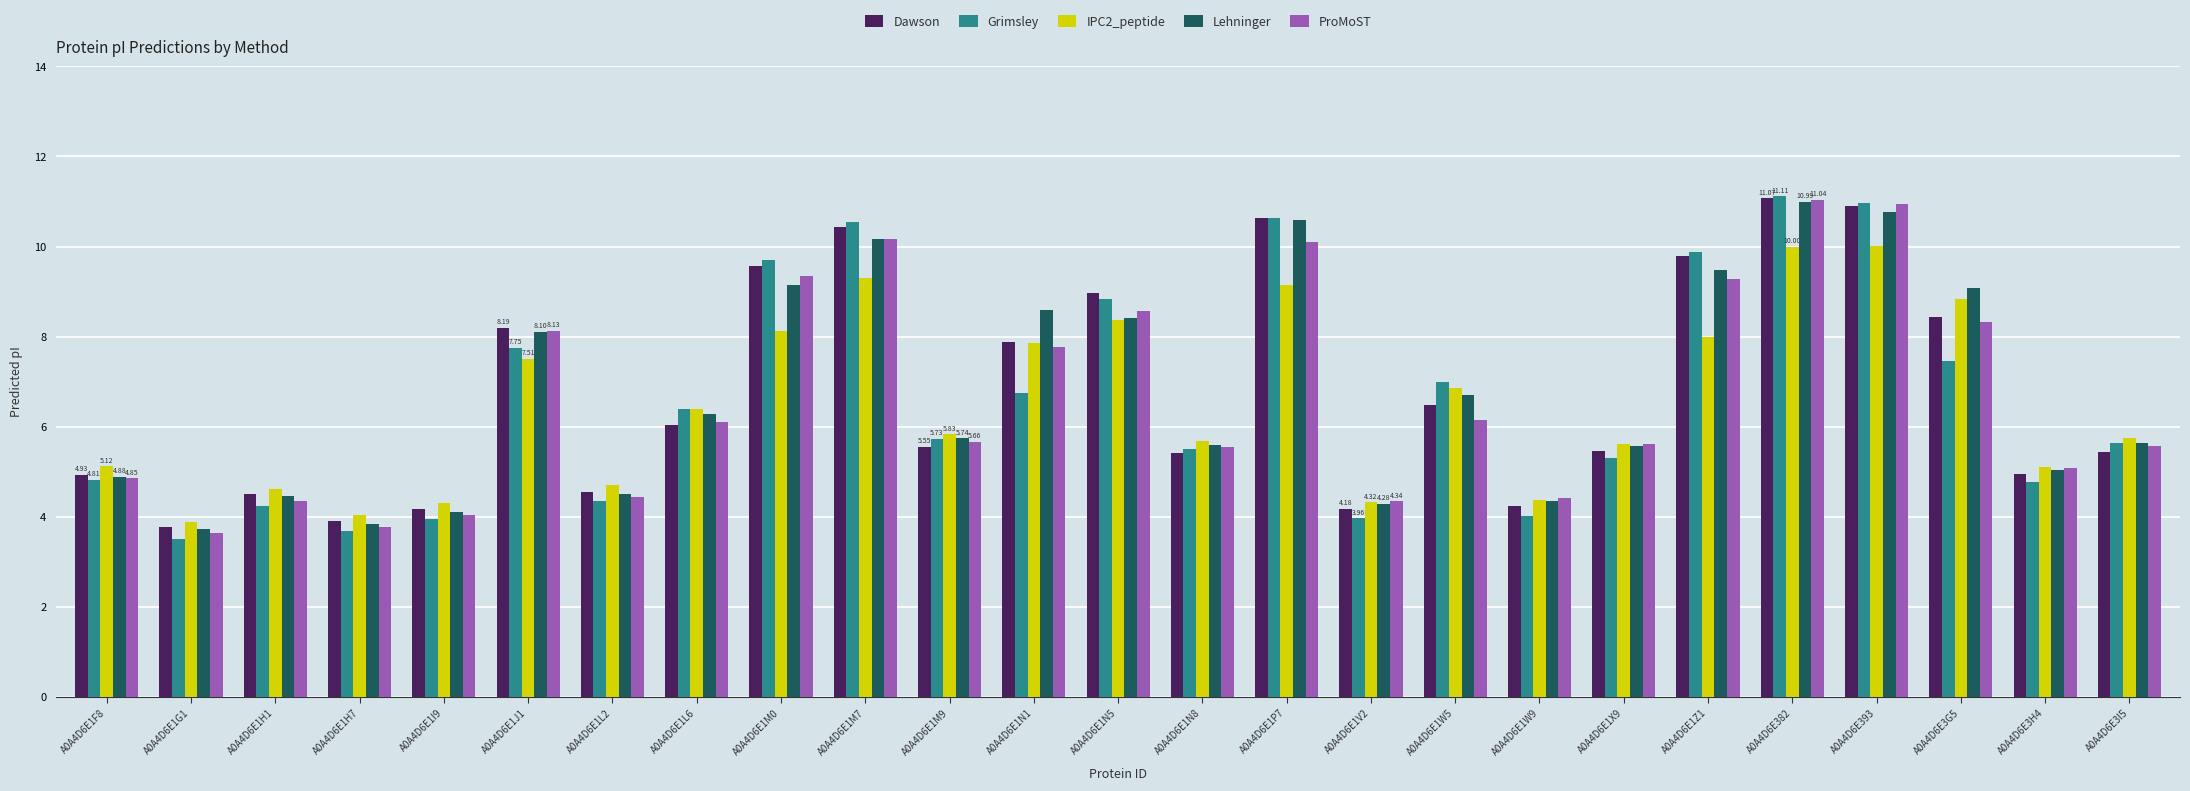

How many values in the IPC2_peptide series exceed 5?

18